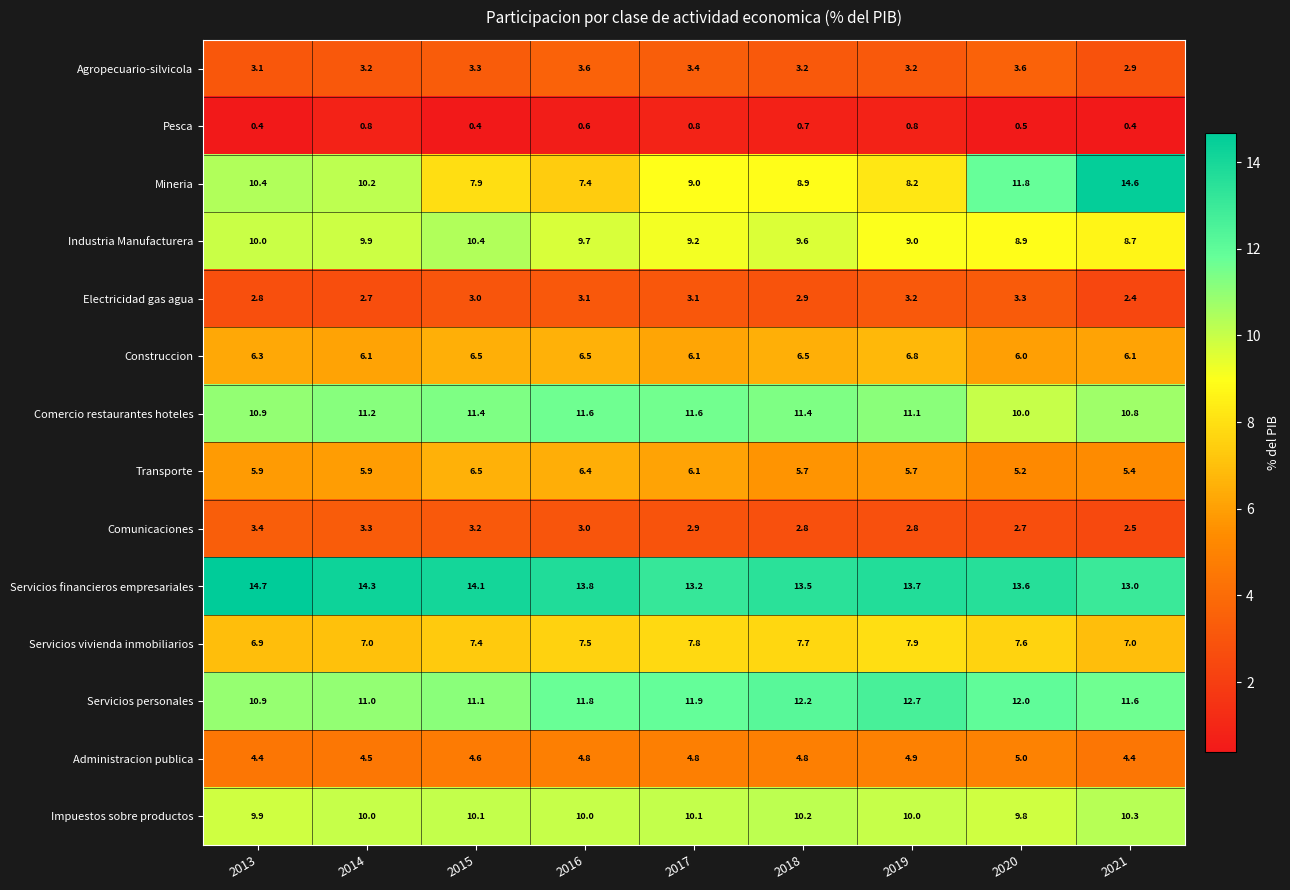

What is the difference between the Industria Manufacturera values at 2021 and 2015?

1.7